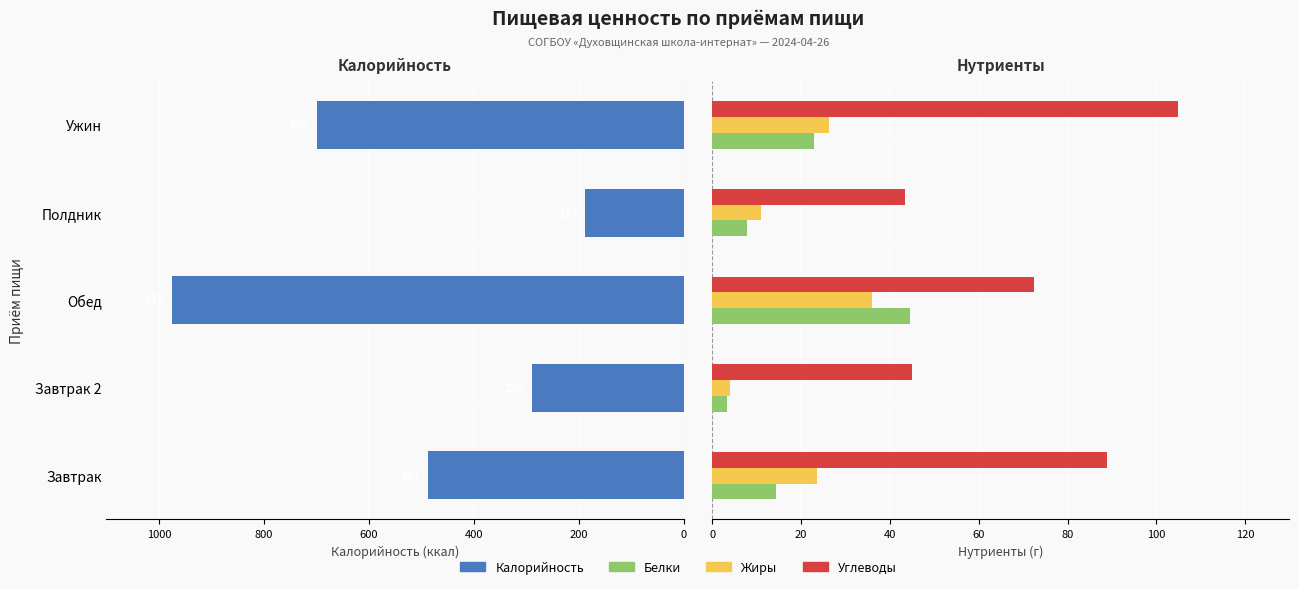

Reading left to right, what are all the values shown in this chart?

Калорийность: 487.0	288.4	976.0	187.4	698.0
Белки: 14.3	3.3	44.5	7.9	23.0
Жиры: 23.6	4.0	35.9	11.0	26.3
Углеводы: 88.8	45.0	72.4	43.4	105.0